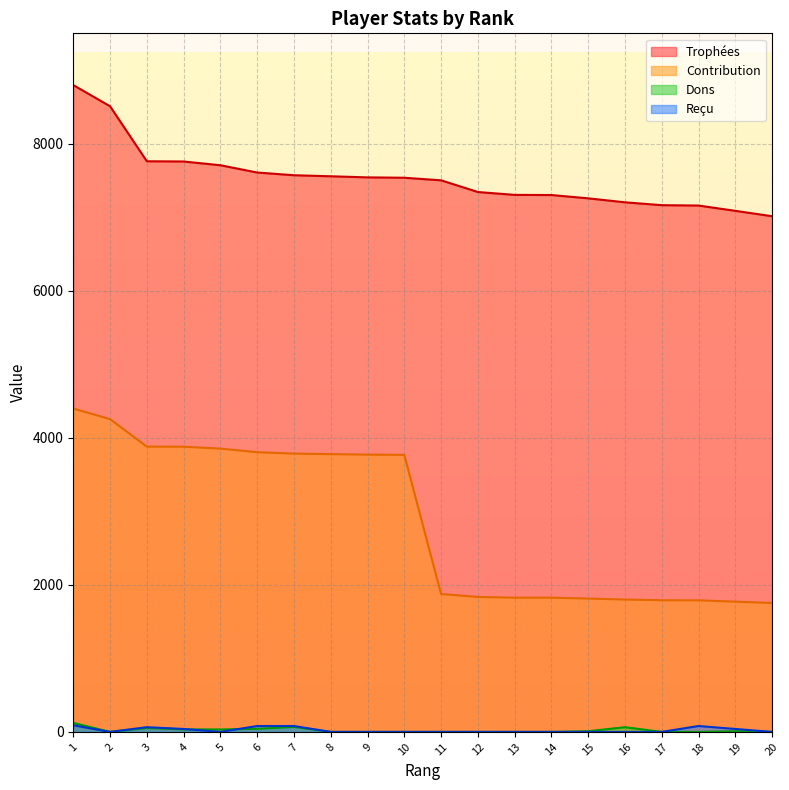

What is the difference between the maximum and minimum values in the Contribution series?

2644